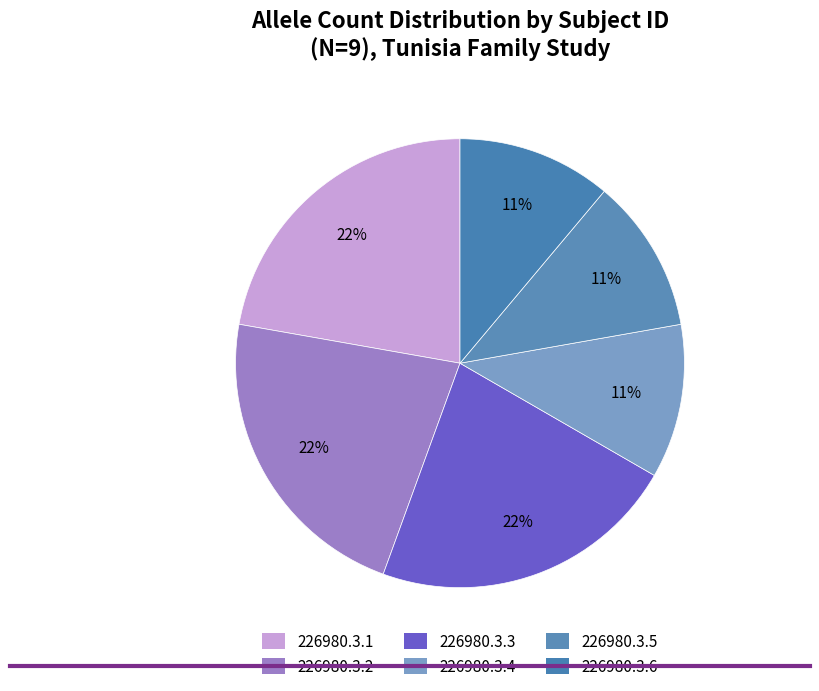

What is the change in value from 226980.3.2 to 226980.3.6?

-1